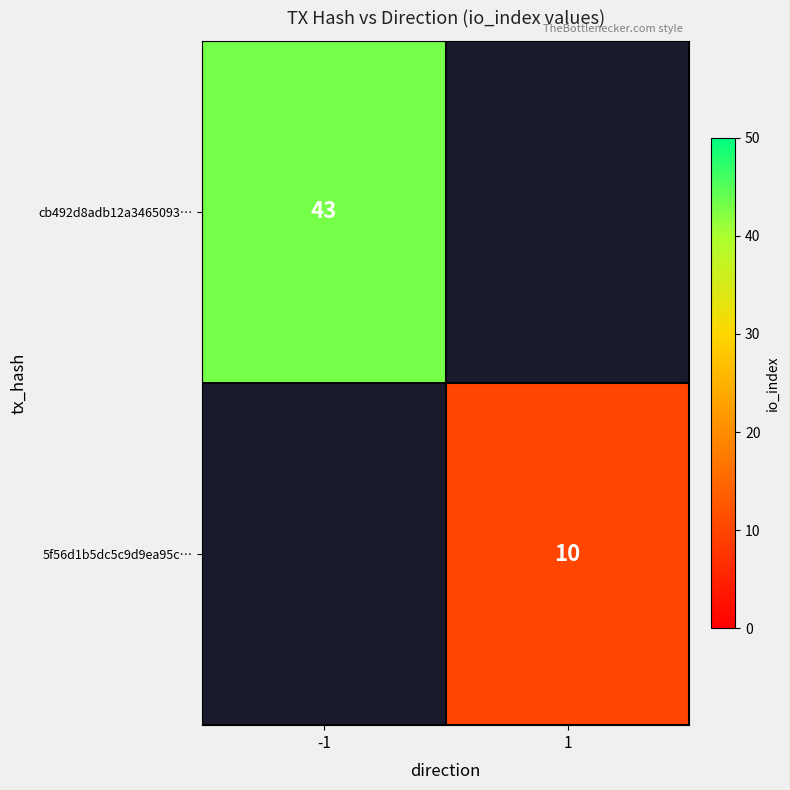

The cb492d8adb12a3465093… series shows 43 at -1. True or false?

True